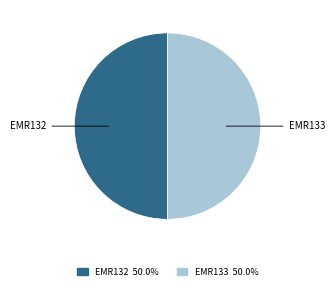

The EMR133 slice represents 59% of the pie. True or false?

False